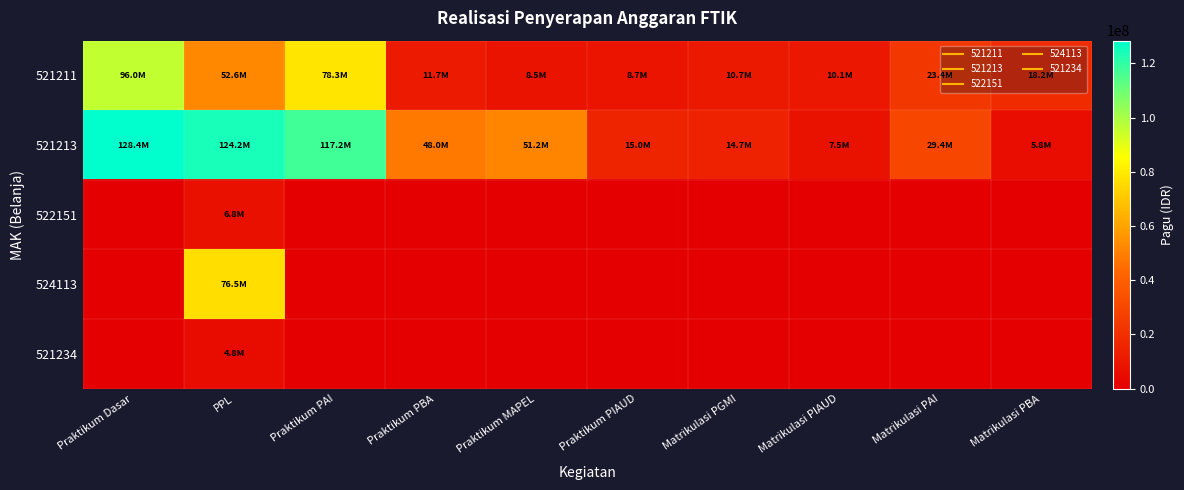

How many distinct data groups are displayed?

5